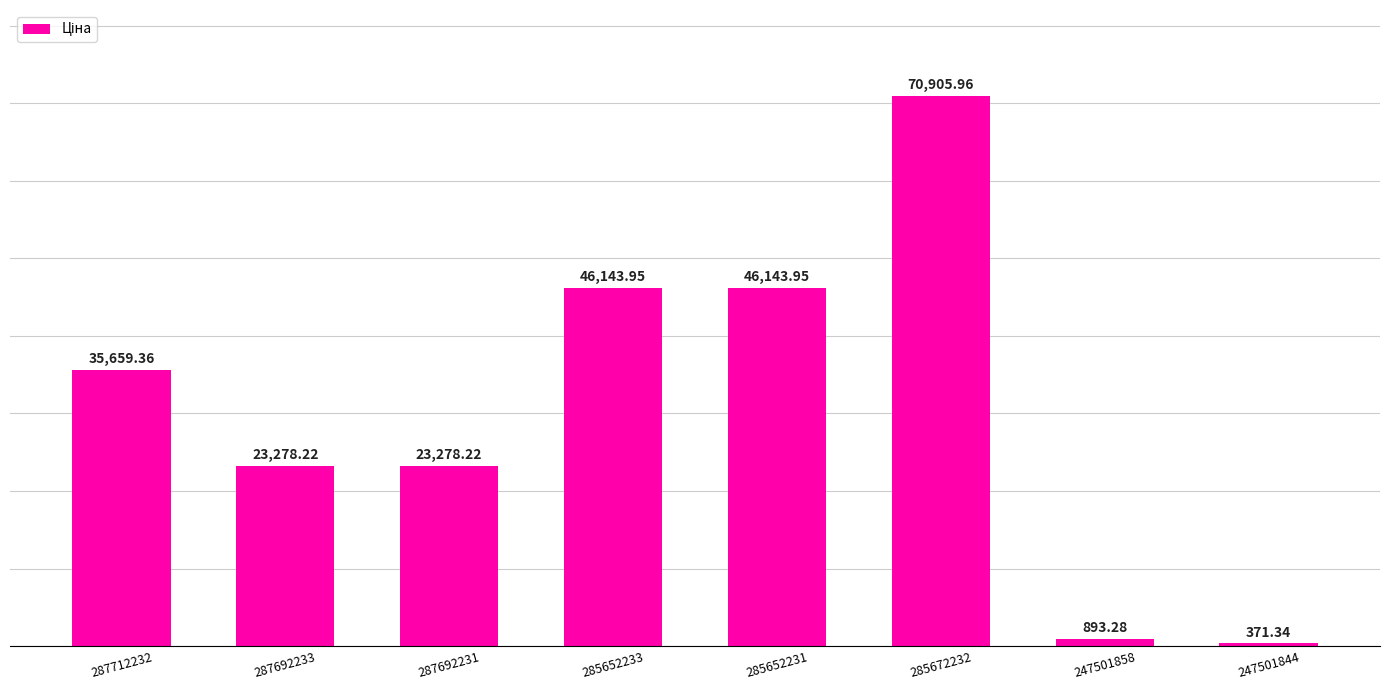

What is the maximum value shown in the chart?

70906.0